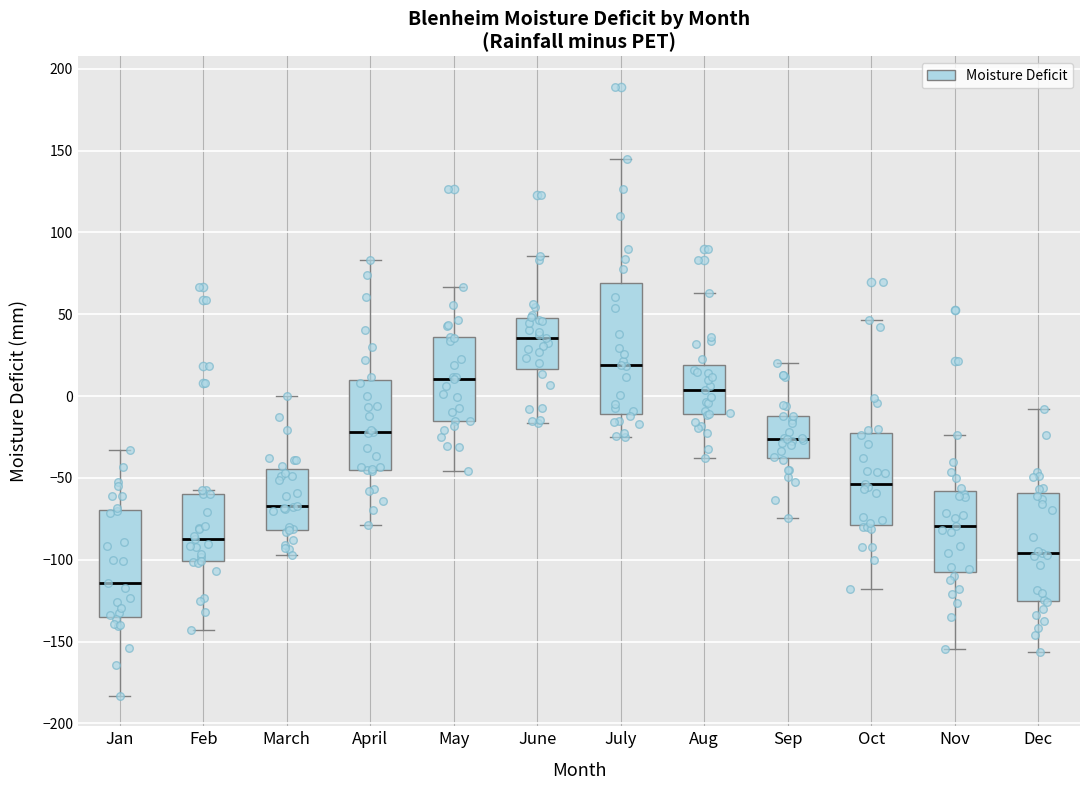

Where is the lower edge of the box for Oct on the y-axis? The values are not printed on the chart, so give them approximately, as read against the axis.

-80